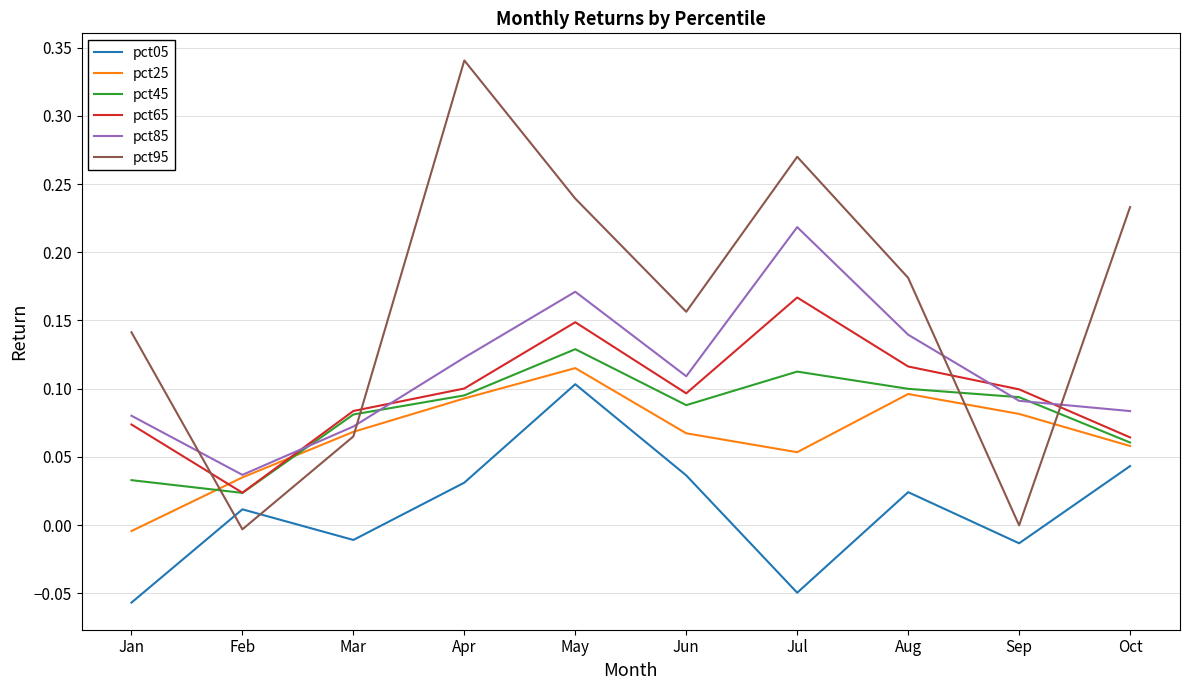

True or false: pct05 and pct25 intersect in this chart.

False